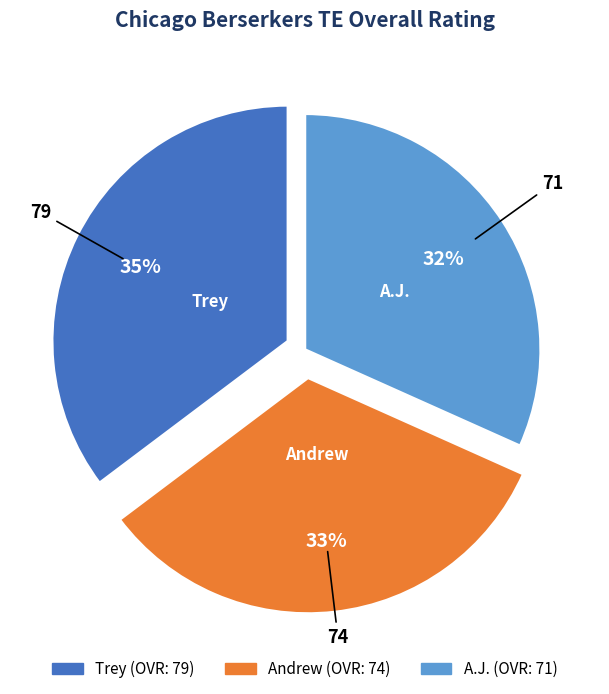

What is the ratio of the value at A.J. to the value at Andrew?

1.0